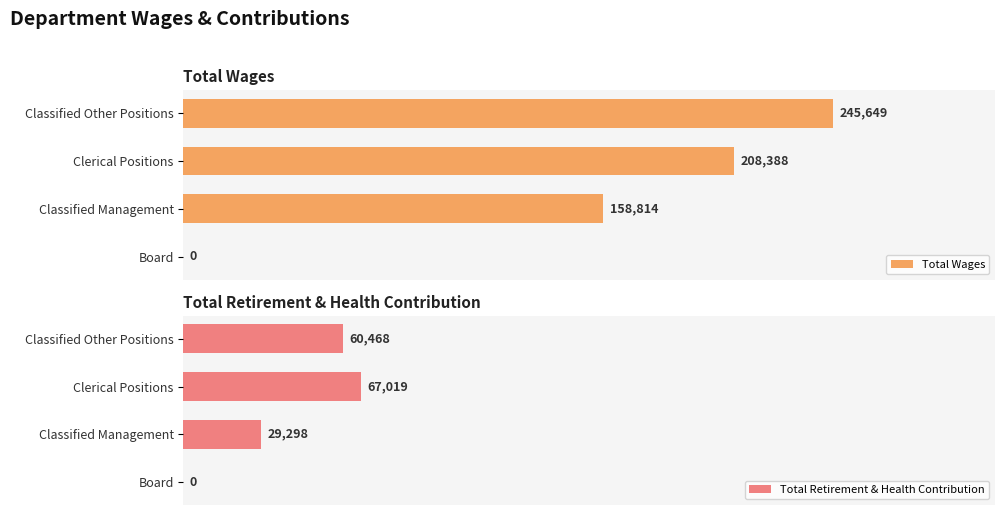

What are all the series names shown in the legend?

Total Wages, Total Retirement & Health Contribution